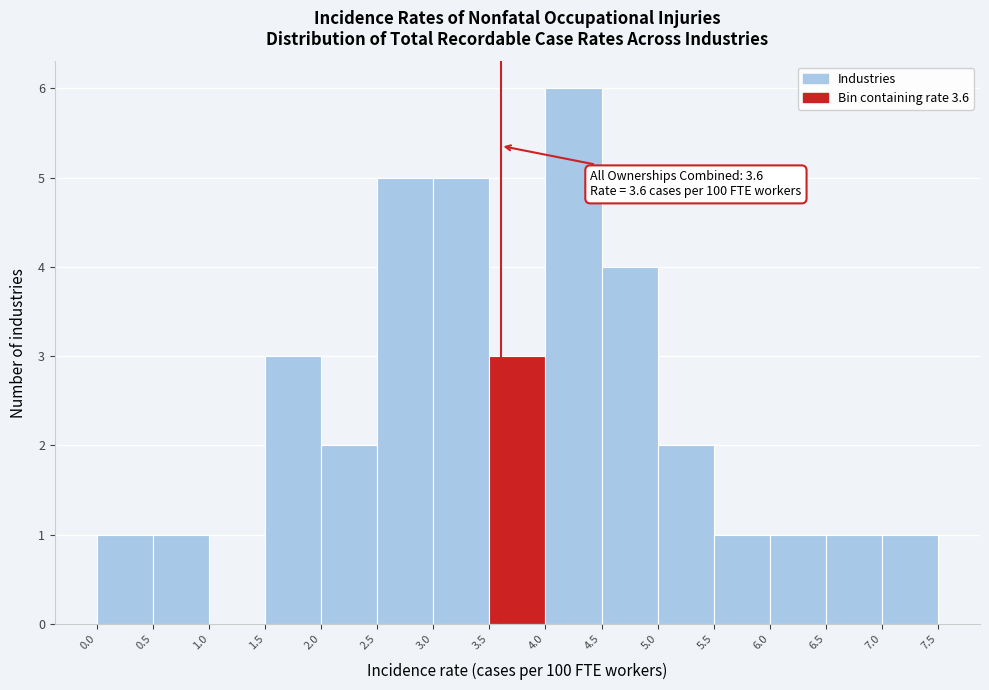

Over which range of the x-axis is the bar tallest?

4.0 to 4.5